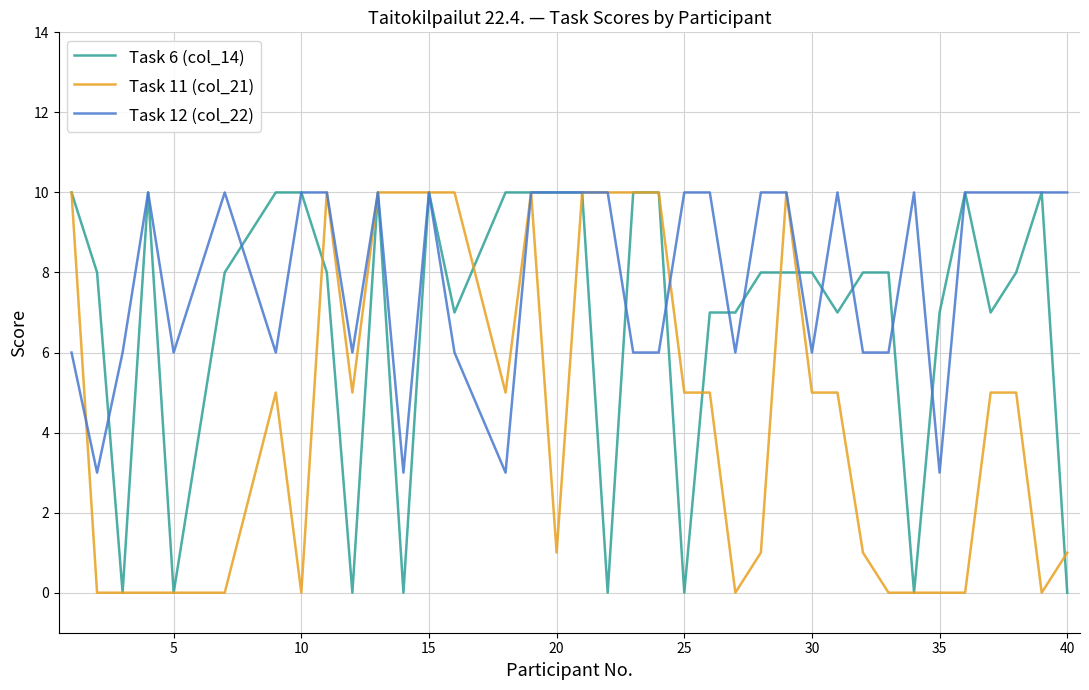

What is the highest value of the Task 11 (col_21) series?

10